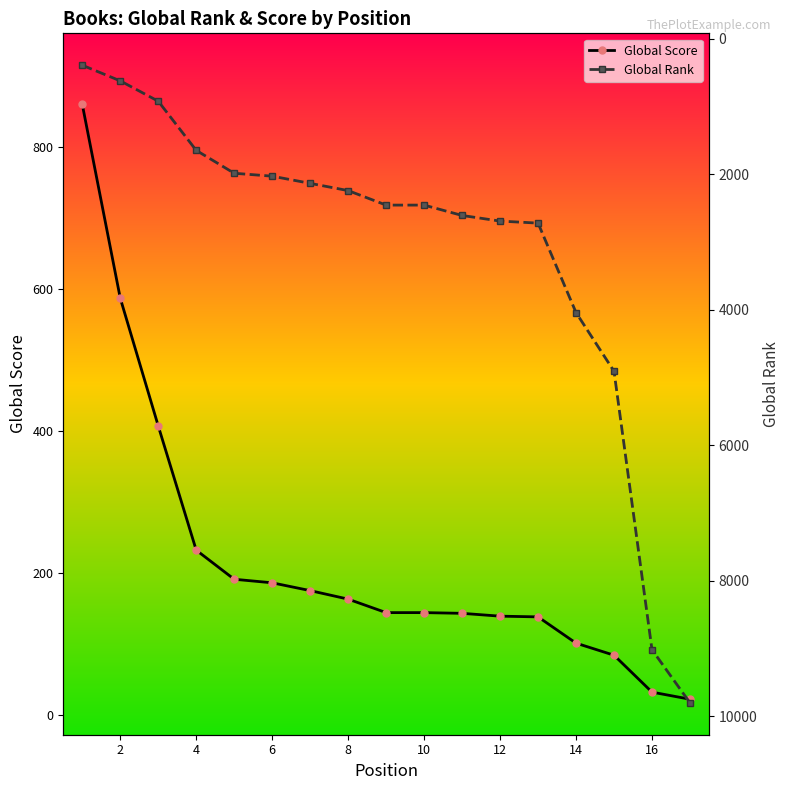

What is the sum of all Global Rank values?

52618